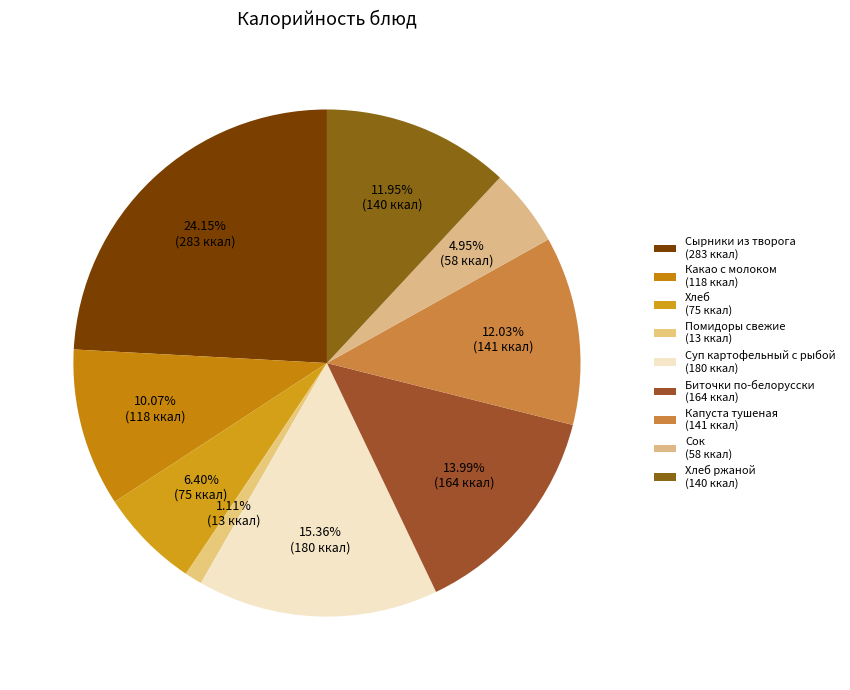

How many slices are in this pie chart?

9